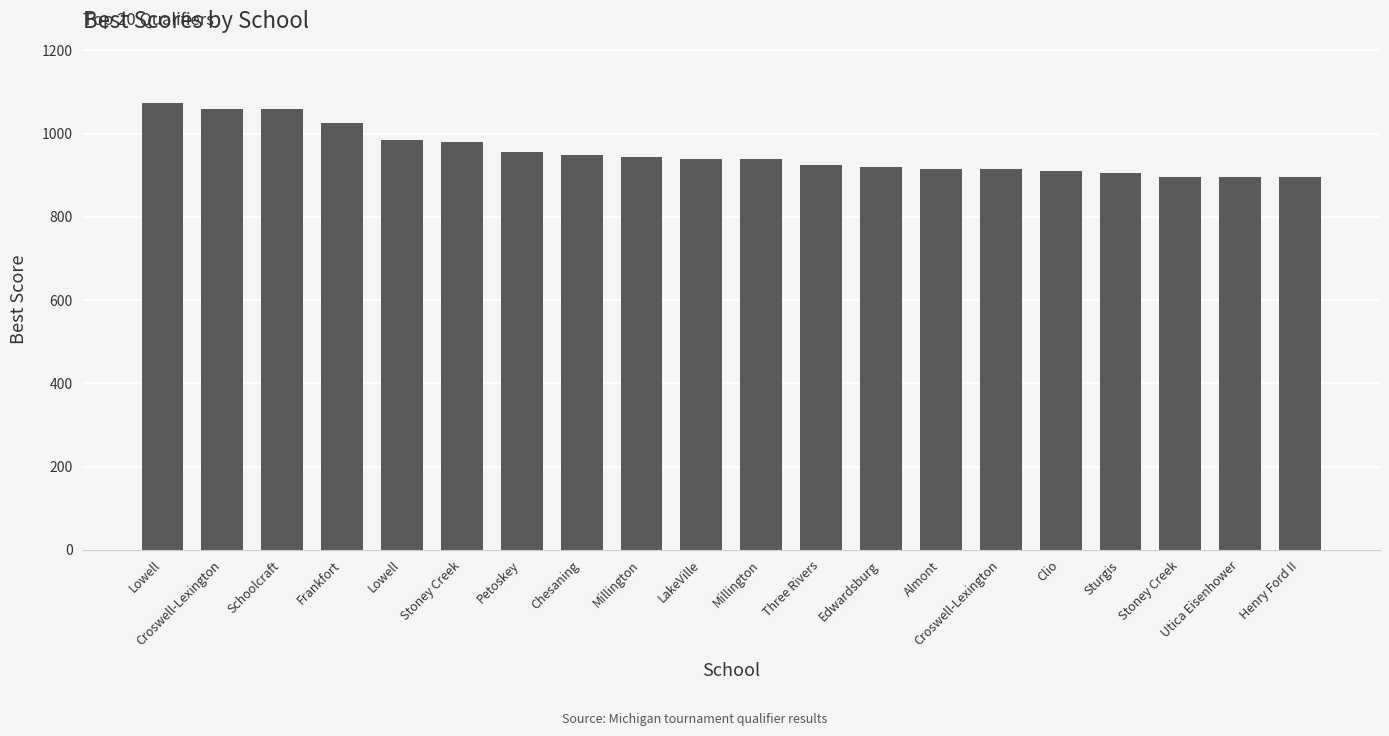

How many data points does each series have?

20